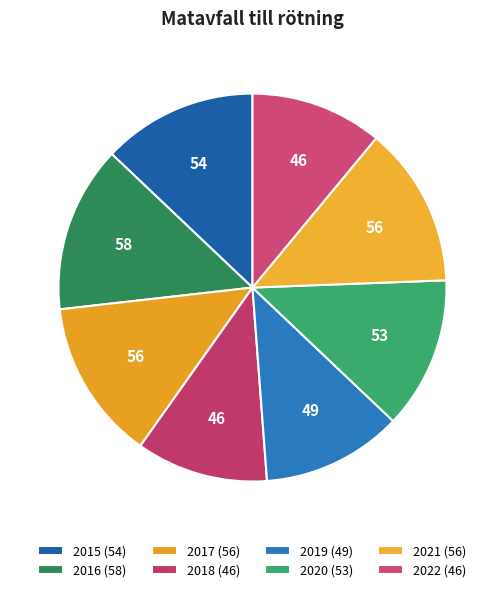

What is the change in value from 2017 to 2020?

-3